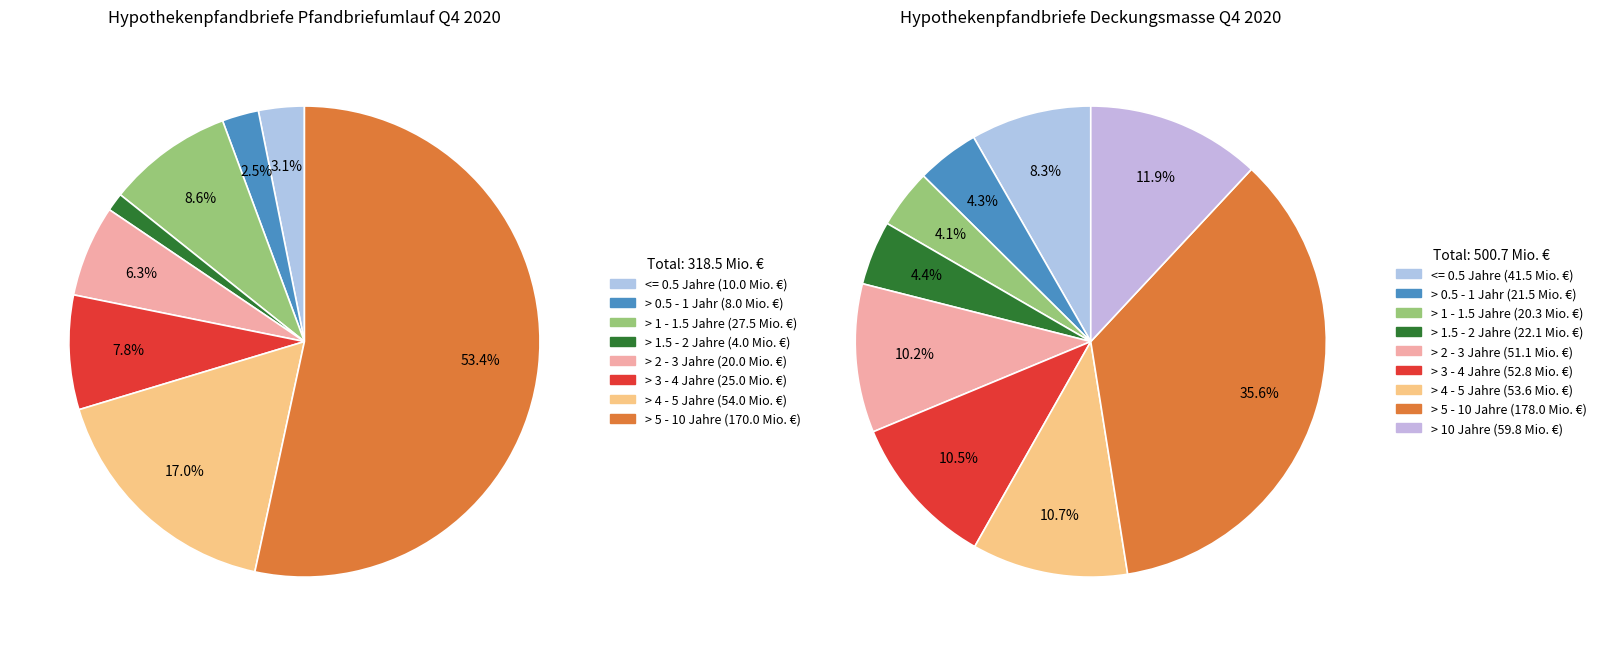

True or false: 6 accounts for 11% of the total.

True